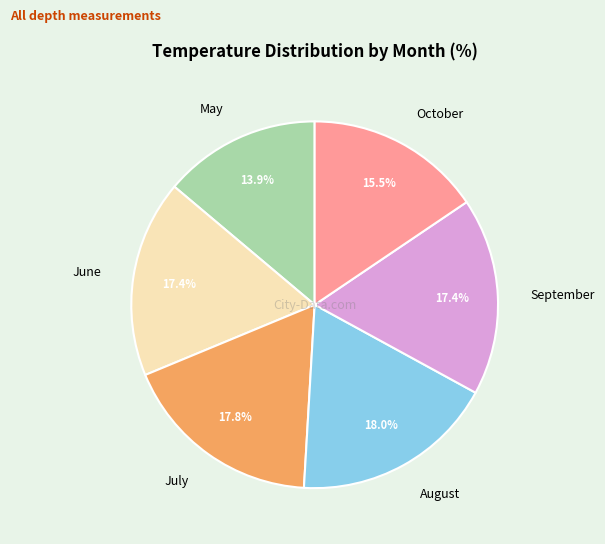

How many segments does this pie chart have?

6